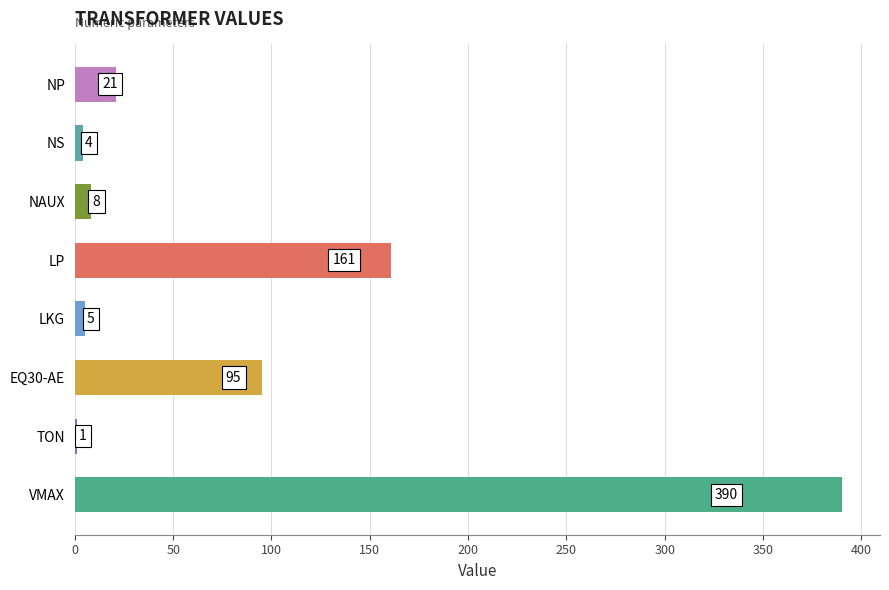

What is the sum of the values at LKG and LP?

166